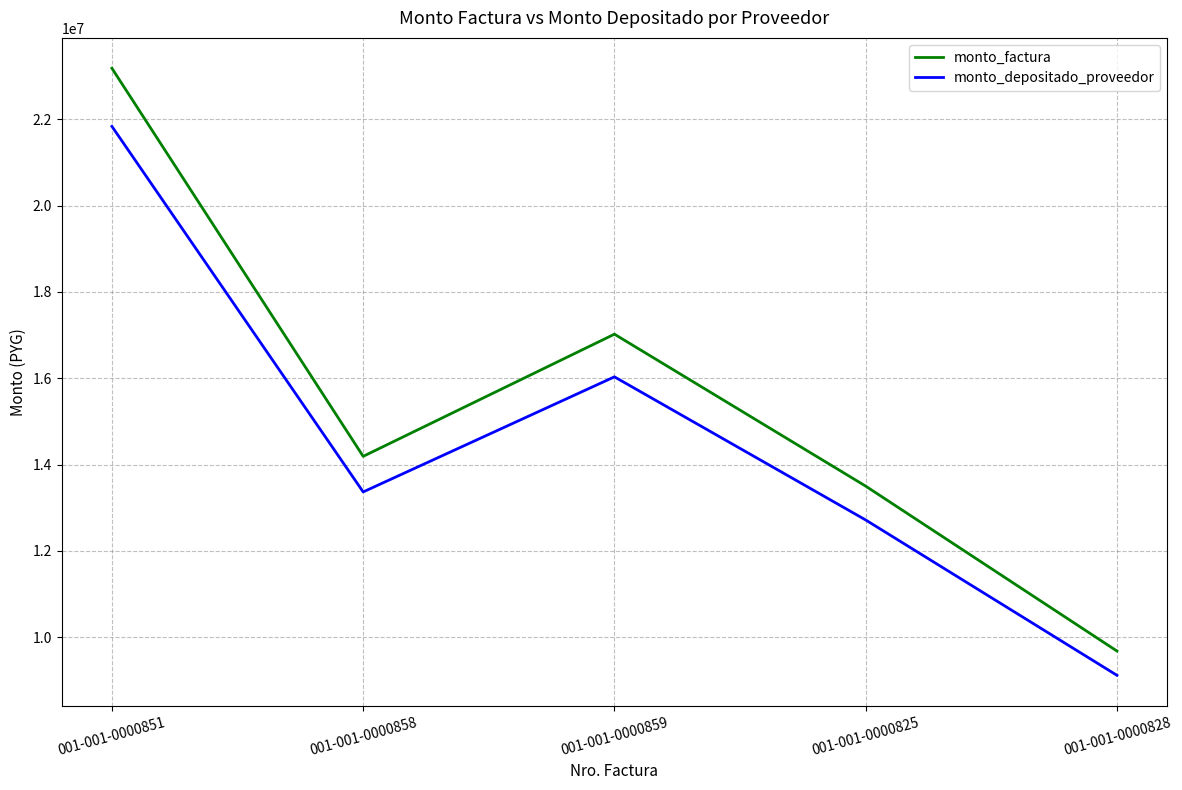

What are all the series names shown in the legend?

monto_factura, monto_depositado_proveedor